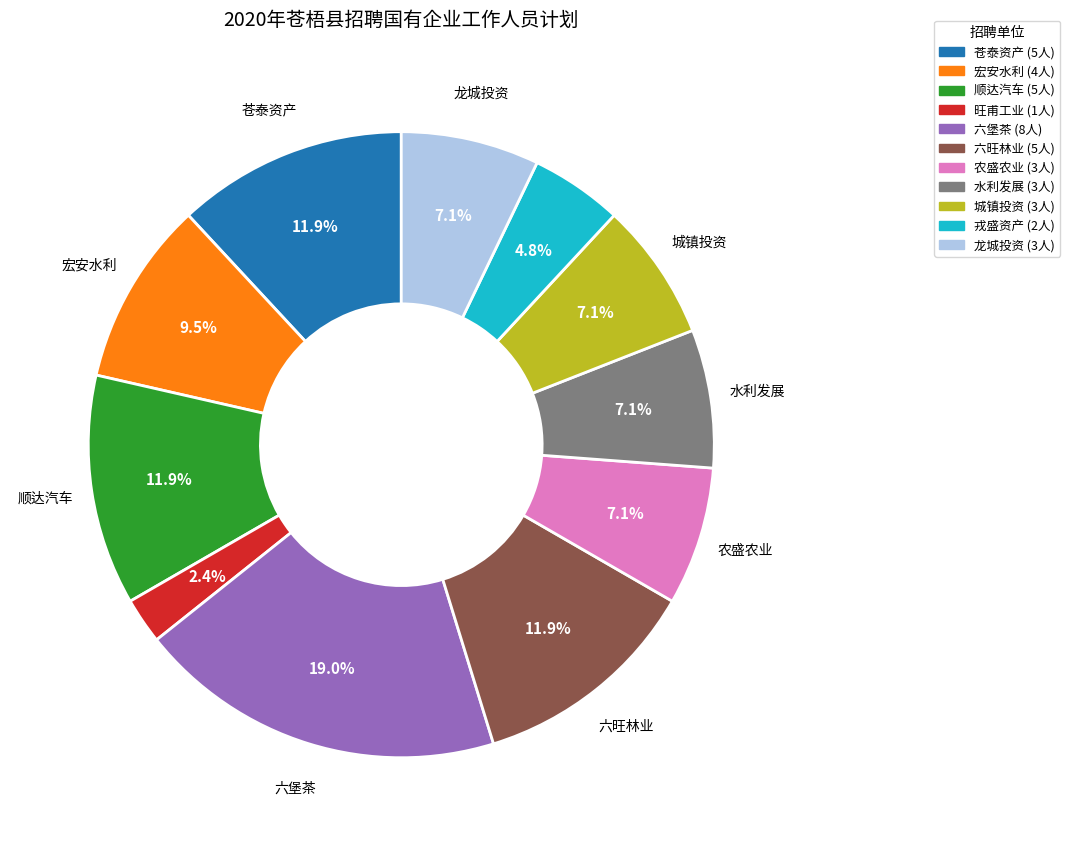

Is there a majority slice in this chart?

No